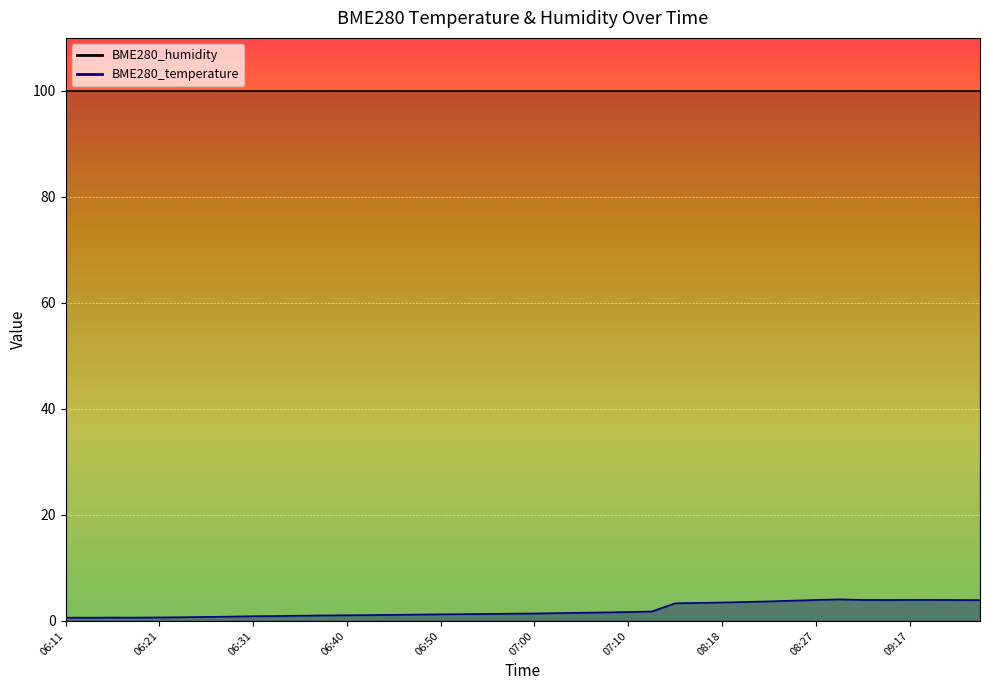

Reading right to left, transcribe all the data shown in this chart.

09:24=3.9	09:22=4.0	09:19=4.0	09:17=4.0	09:15=4.0	09:12=4.0	08:30=4.1	08:27=4.0	08:25=3.8	08:22=3.7	08:20=3.6	08:18=3.5	08:15=3.4	08:13=3.3	07:13=1.8	07:10=1.7	07:08=1.6	07:05=1.6	07:03=1.5	07:00=1.4	06:58=1.4	06:55=1.3	06:53=1.3	06:50=1.2	06:48=1.2	06:45=1.1	06:43=1.1	06:40=1.1	06:38=1.0	06:35=1.0	06:33=0.9	06:31=0.9	06:28=0.8	06:26=0.8	06:23=0.7	06:21=0.7	06:18=0.6	06:16=0.6	06:13=0.6	06:11=0.6